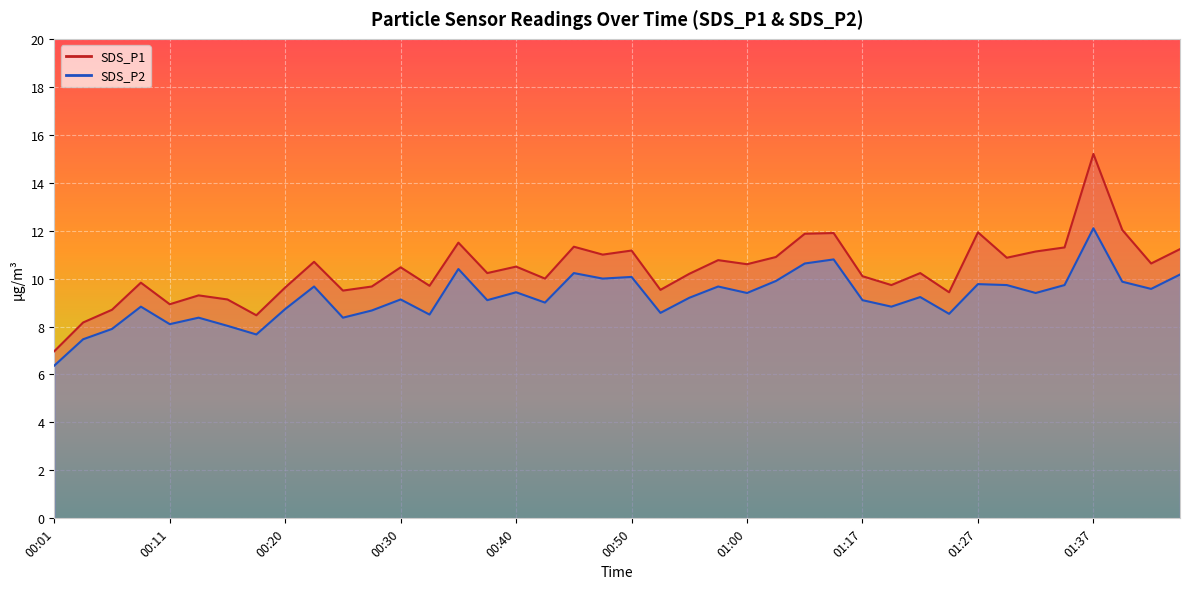

What is the sum of all SDS_P1 values?

414.5